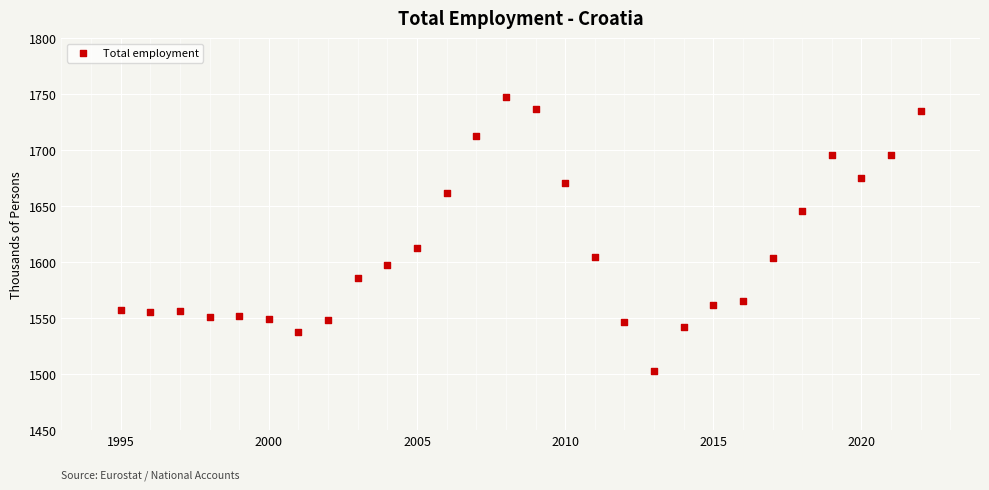

What Y value in the scatter plot is closest to 1625?

1612.3